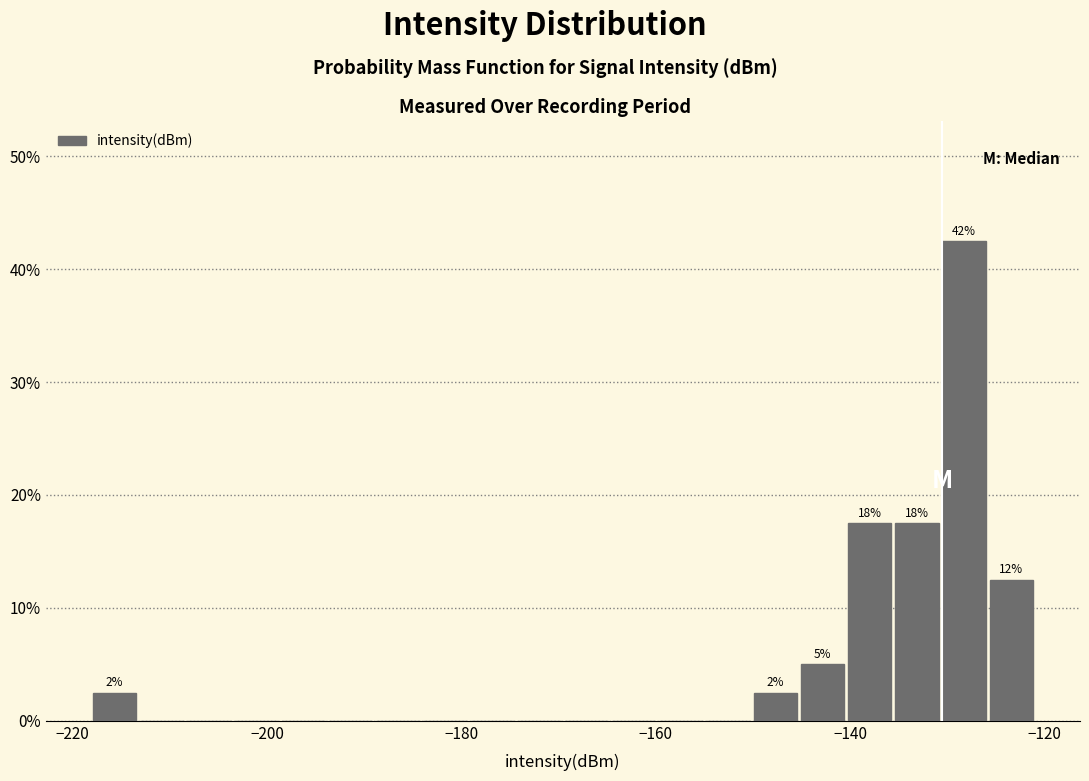

Around what value on the x-axis is the tallest bar? Give the approximate position of its centre, as read against the axis.

-128